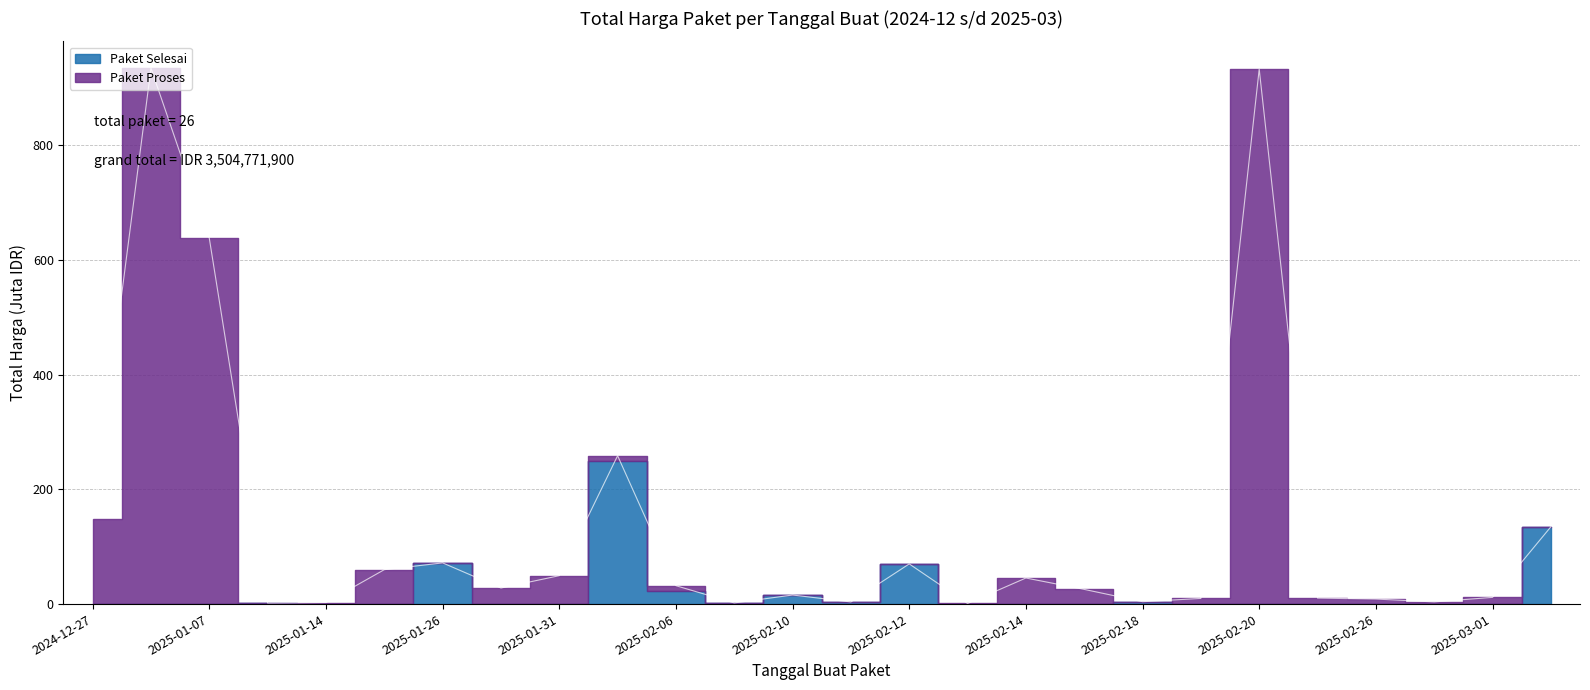

Does the chart display data point markers on the line(s)?

No